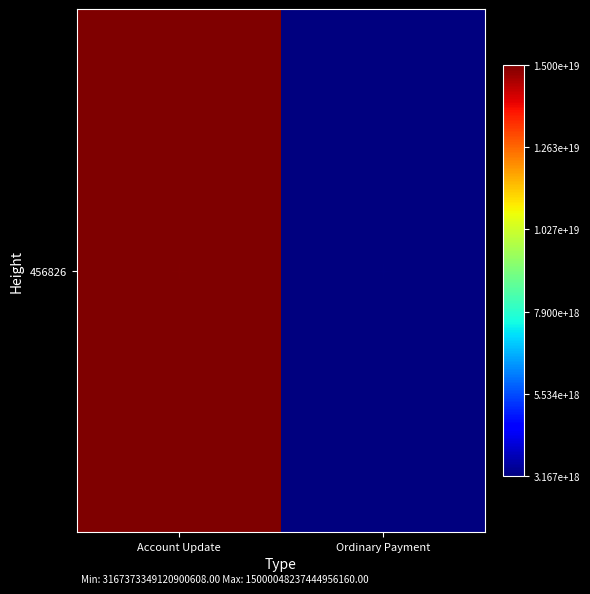

At which category does the chart reach its peak across all series?

Account Update